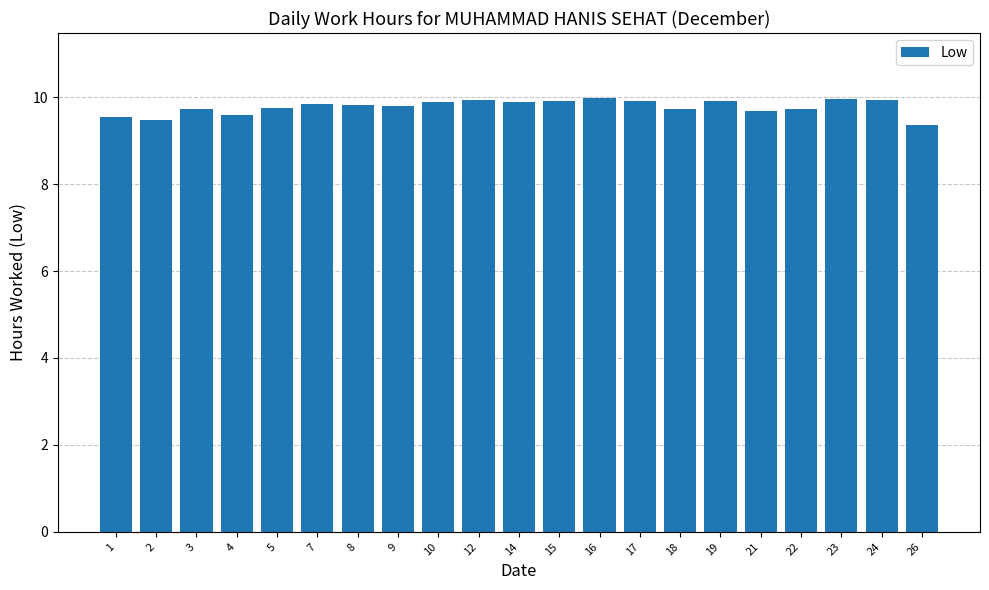

True or false: the data shows 9.9 at 12.

True